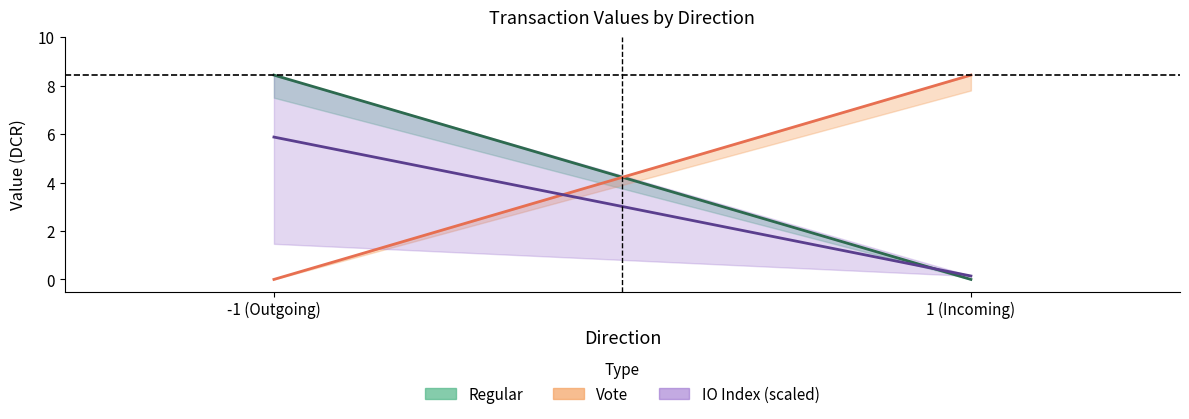

What is the difference between the highest and lowest values at 1 (Incoming)?

8.4